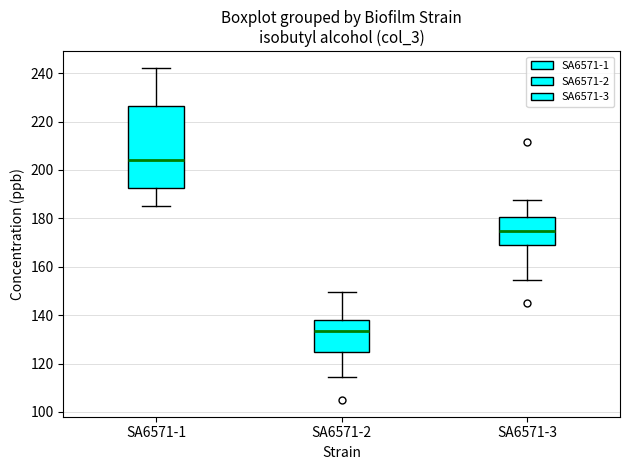

Comparing the boxes themselves (not the whiskers), which one is the tallest?

SA6571-1